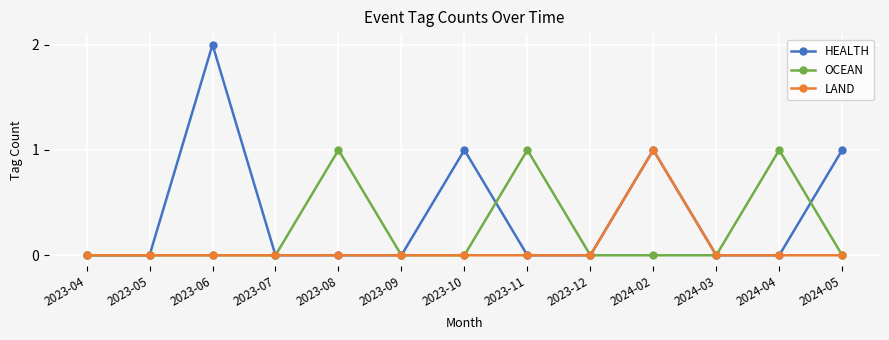

True or false: LAND has more than 0 points higher than both neighbors.

True